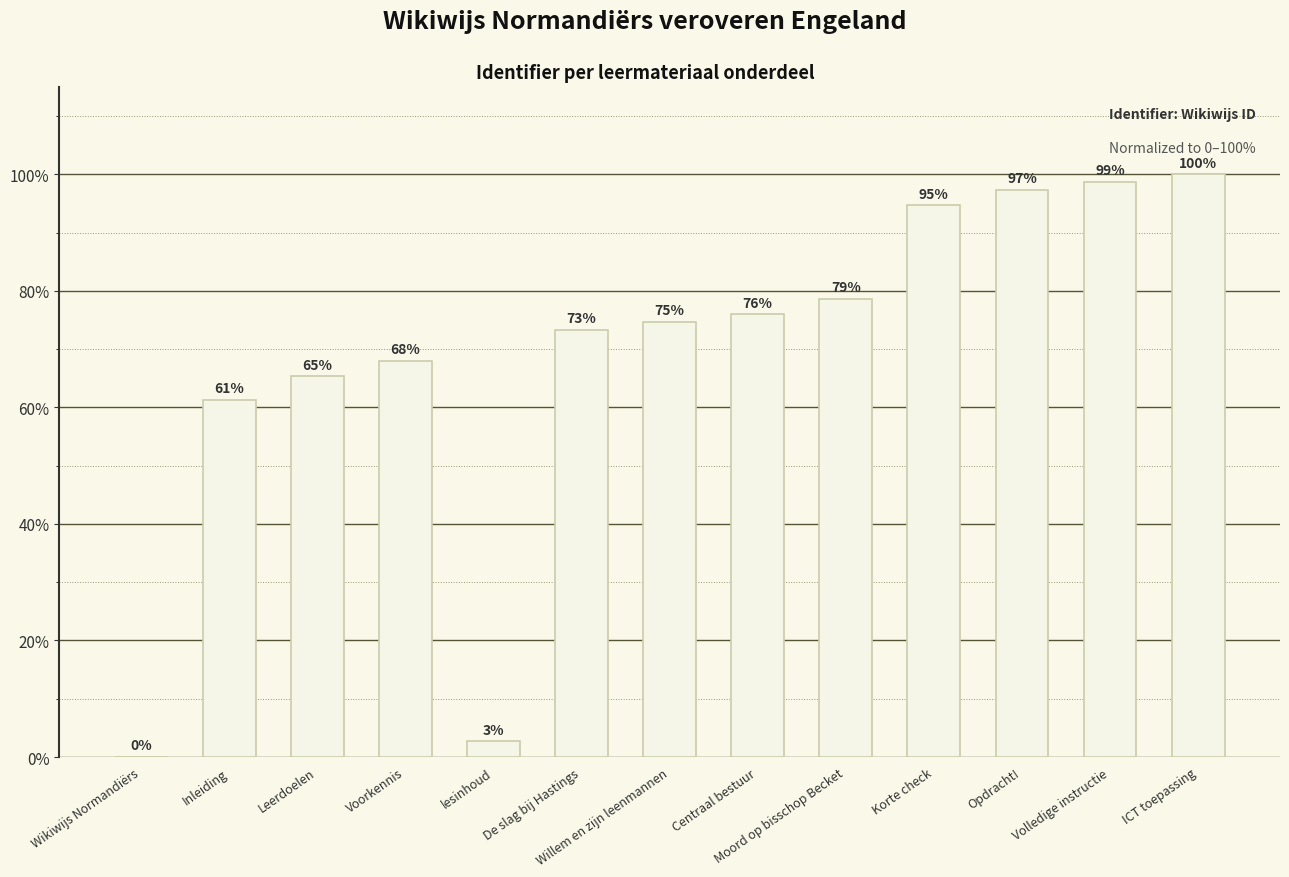

How many data points does each series have?

13